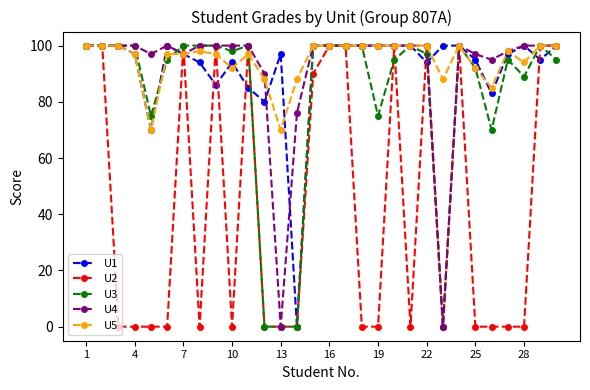

What is the greatest value displayed?

100